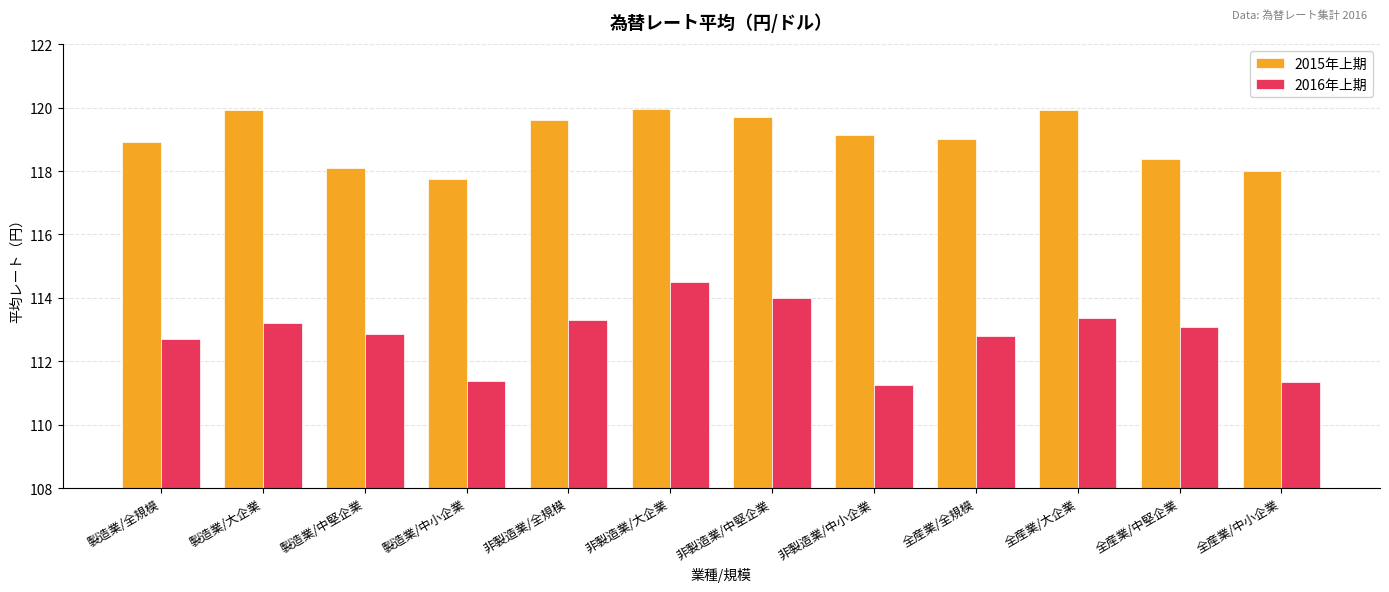

How many series are shown in this chart?

2